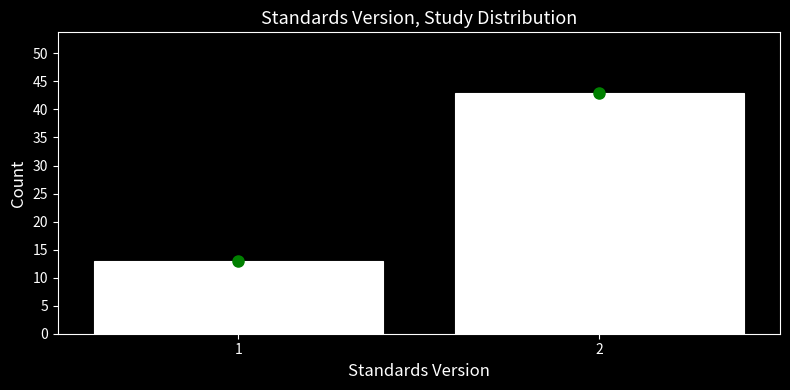

Reading right to left, transcribe all the data shown in this chart.

43	13